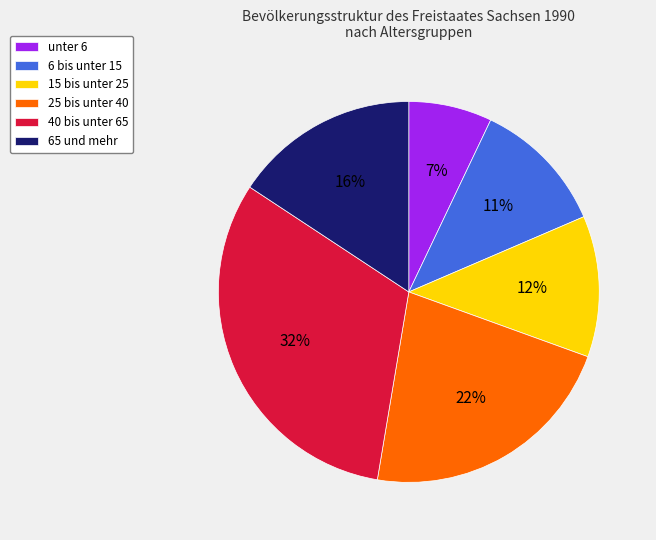

To the nearest percent, what is the difference between the unter 6 and 15 bis unter 25 slice percentages?

5%